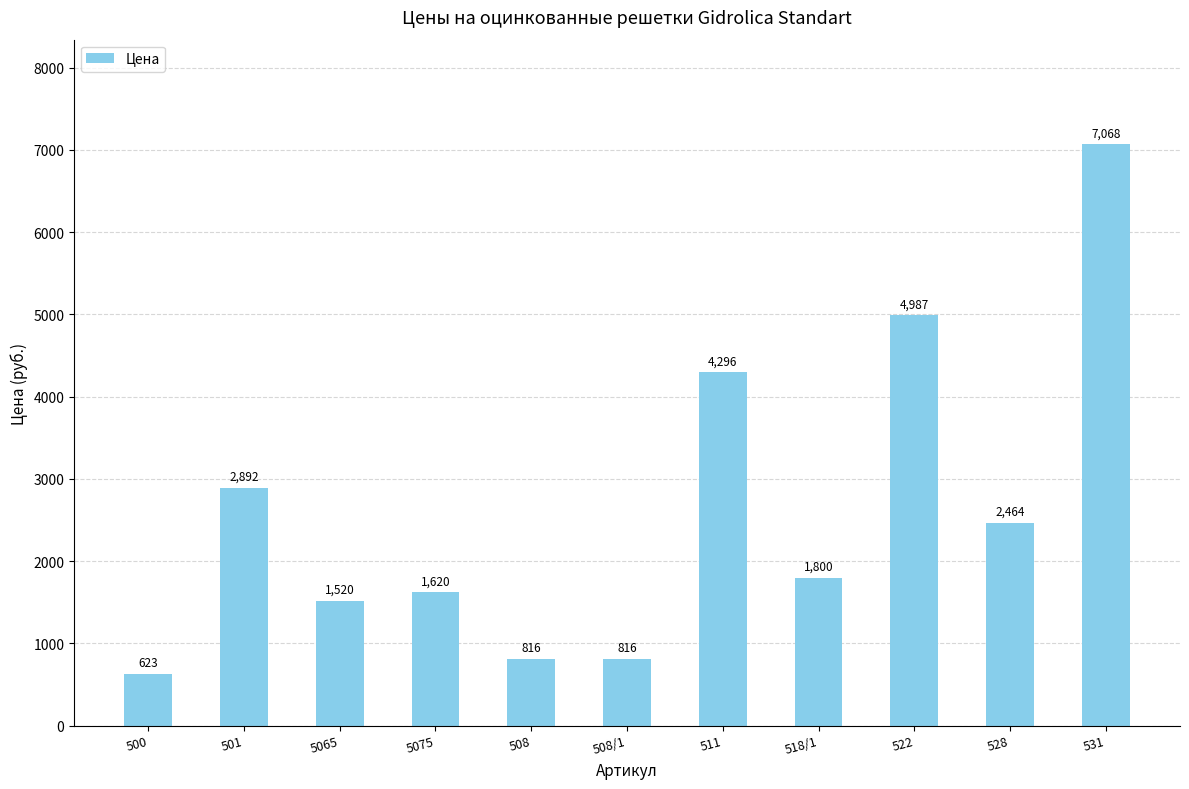

Which category has the highest value across all series?

531